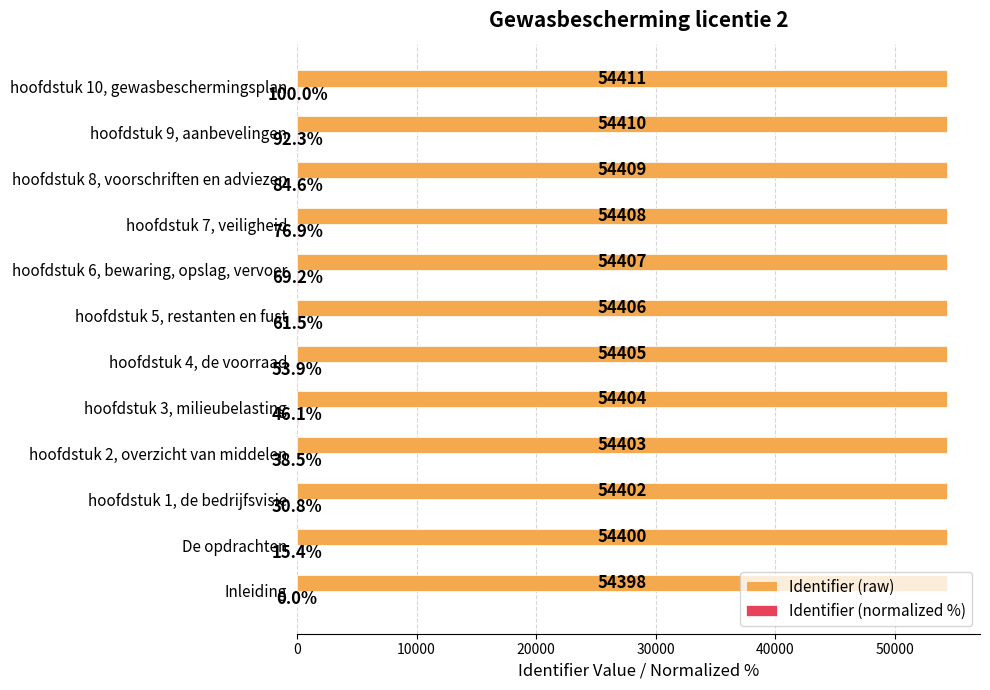

Which series has the largest total across all categories?

Identifier (raw)